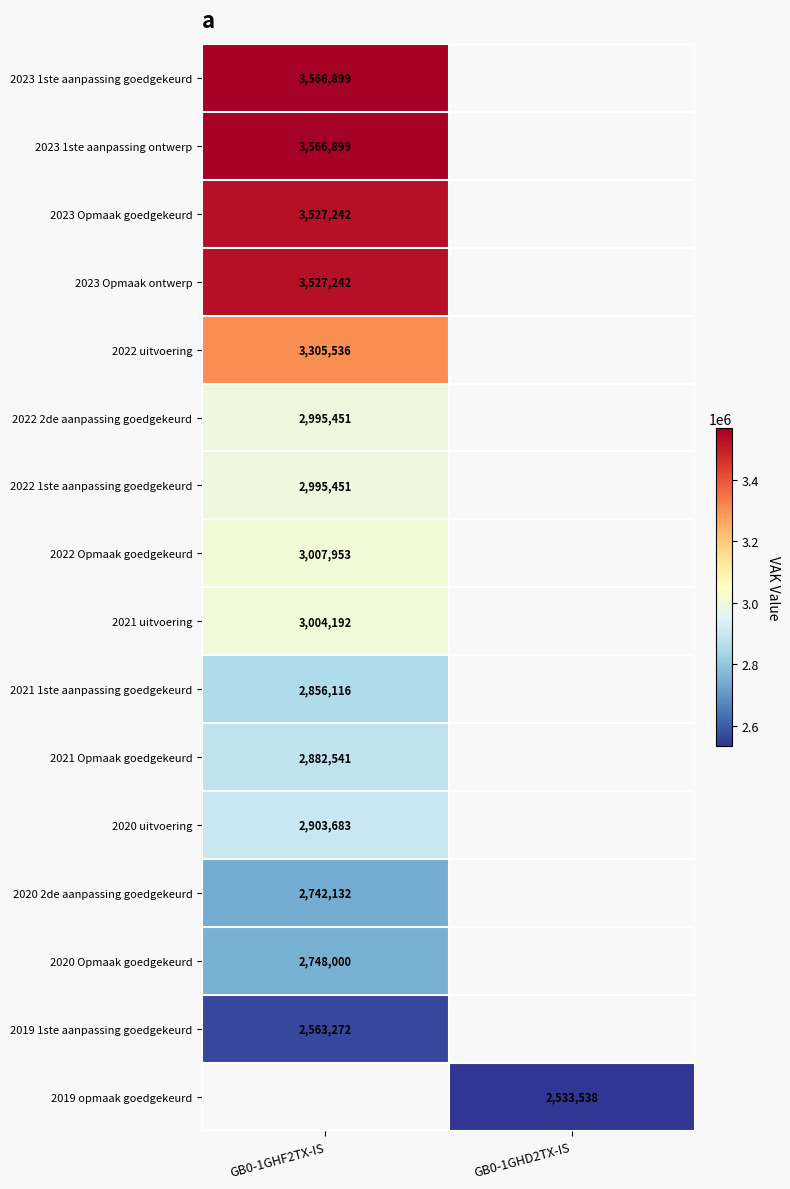

Which label corresponds to the largest value in the chart?

GB0-1GHF2TX-IS